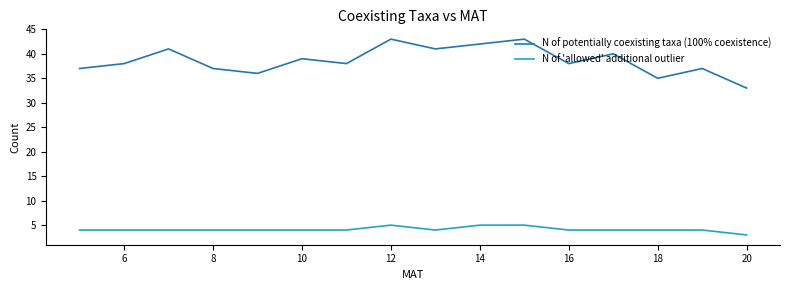

Which series has the widest spread of values?

N of potentially coexisting taxa (100% coexistence)